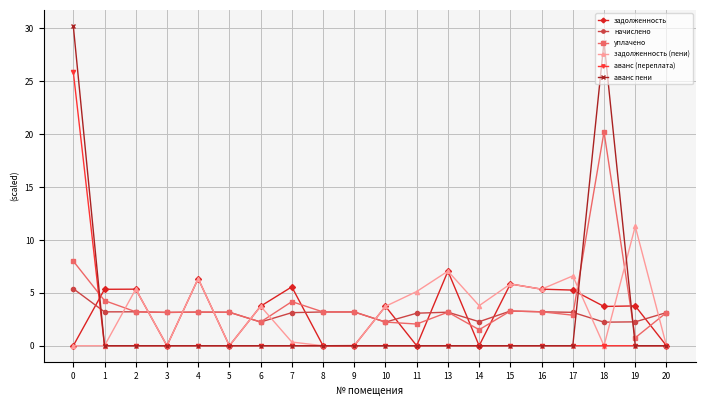

What is the difference between the second highest and second lowest values in the аванс пени series?

28.7